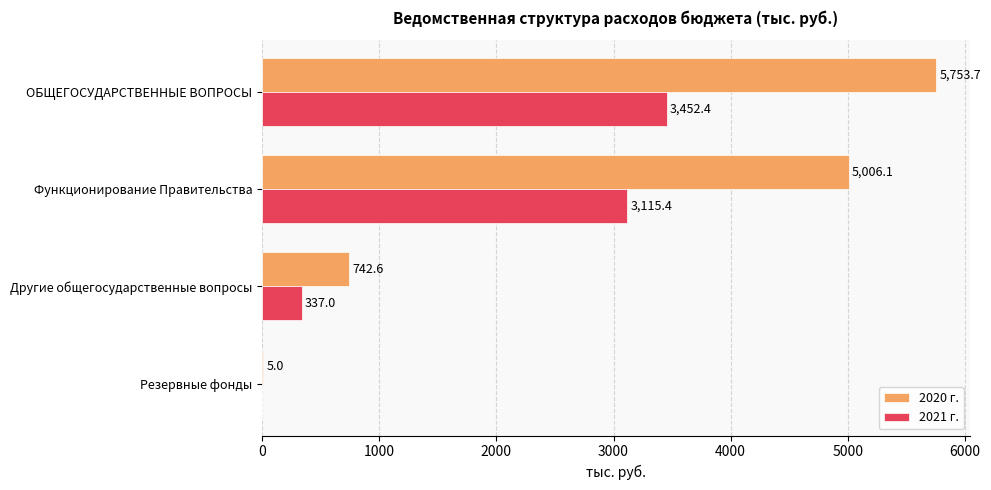

The value of 2021 г. at Функционирование Правительства is 3115.4. True or false?

True